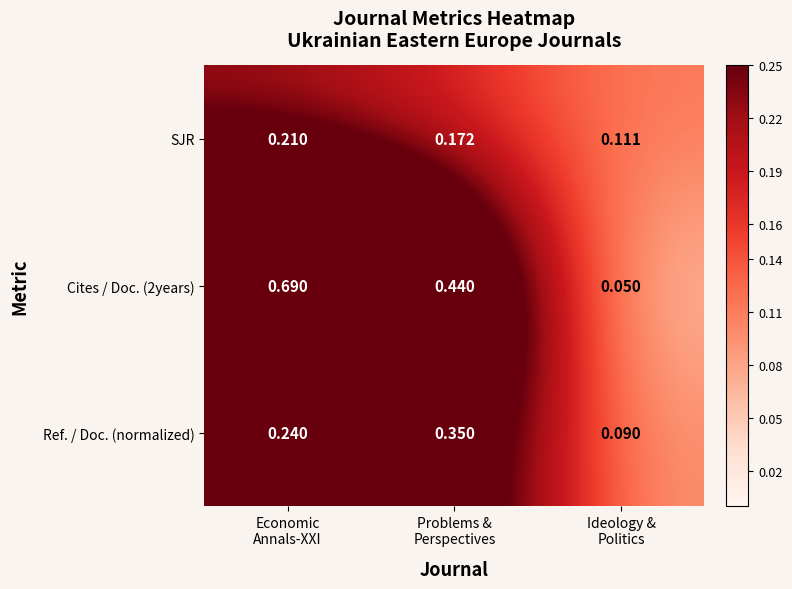

What is the difference between the highest and lowest values at Economic
Annals-XXI?

0.5